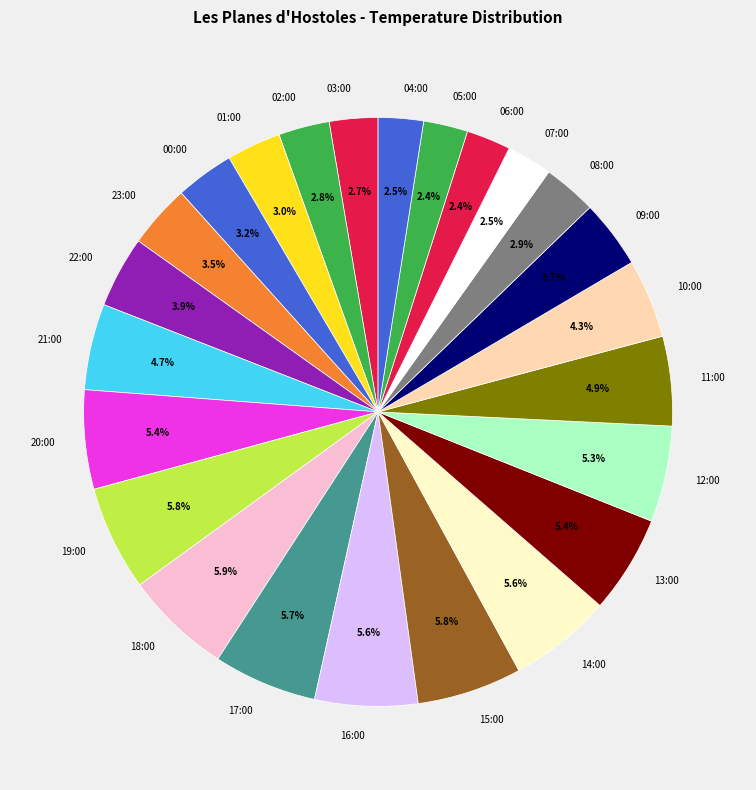

True or false: 15:00 accounts for 6% of the total.

True